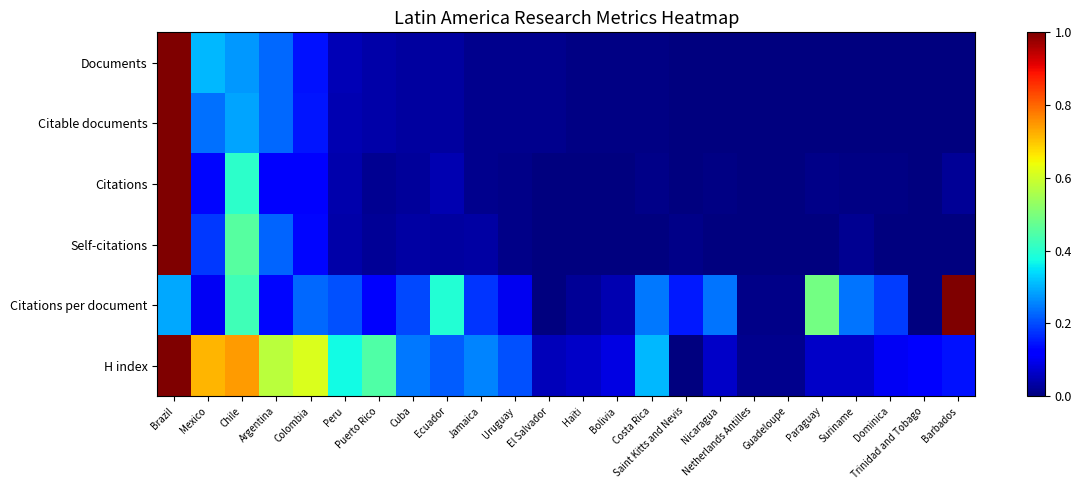

List the series in order of their peak value, highest first.

Documents, Citable documents, Citations, Self-citations, Citations per document, H index